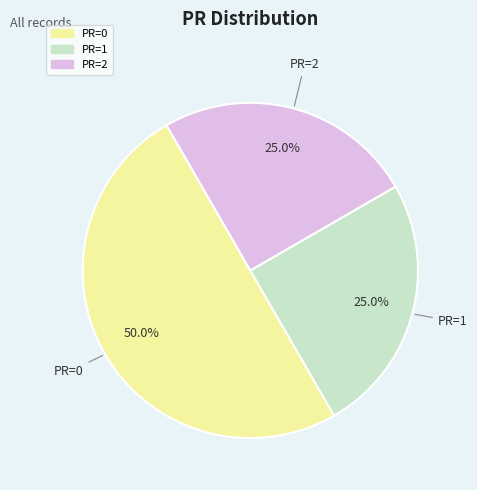

To the nearest percent, what portion does PR=2 represent?

25%